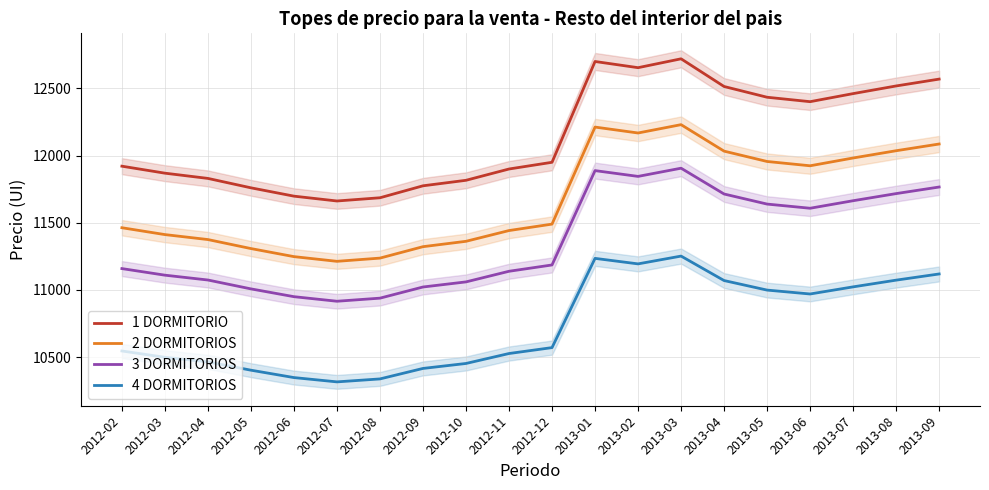

Between 2012-11 and 2013-09, which is larger?

2013-09